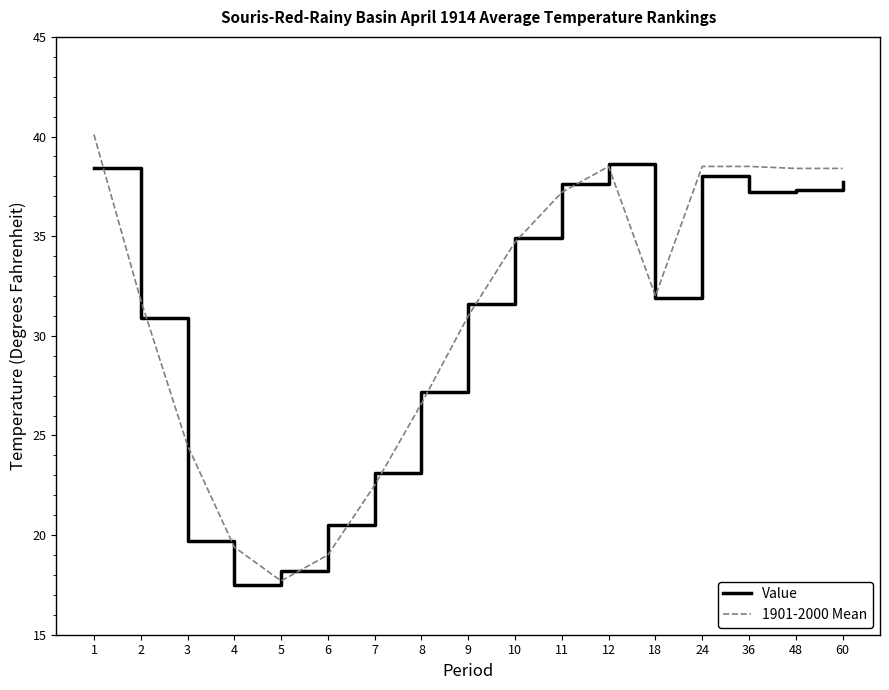

Where does the 1901-2000 Mean series first go above 32?

1